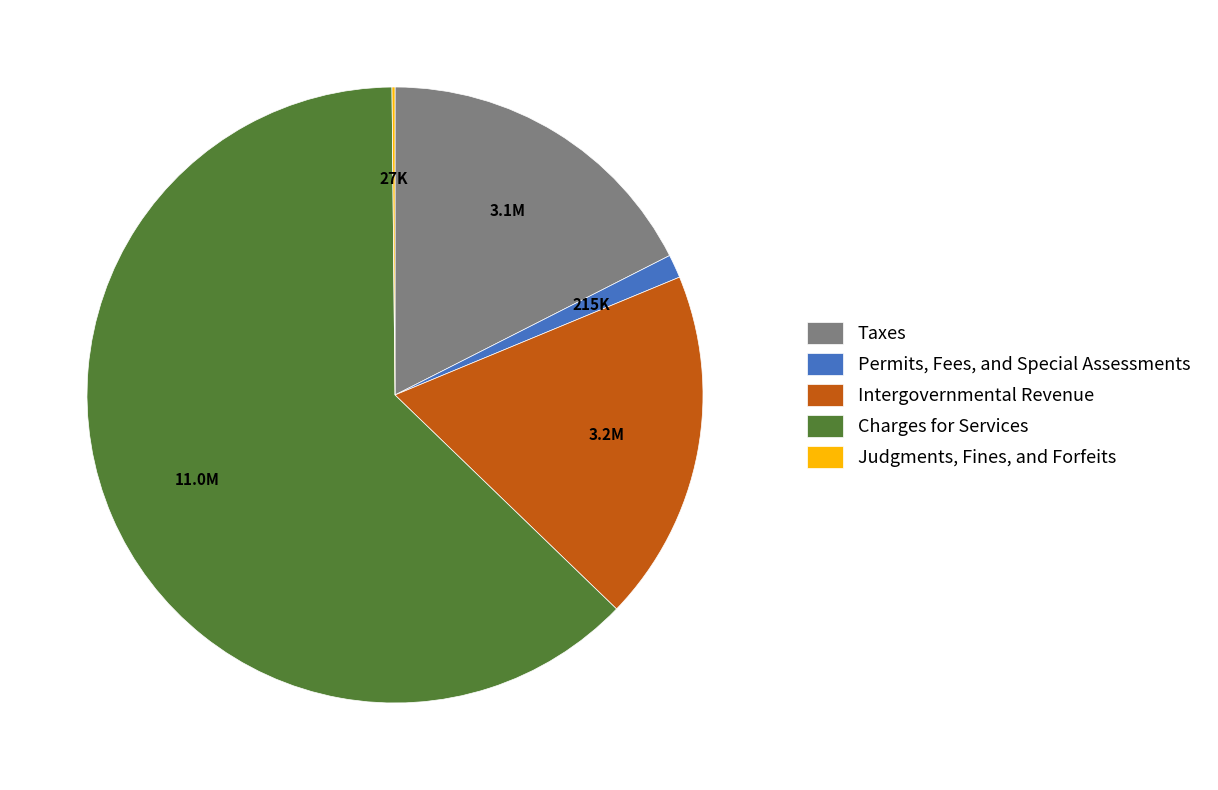

Approximately how many times larger is the value at Charges for Services compared to Intergovernmental Revenue?

3.4